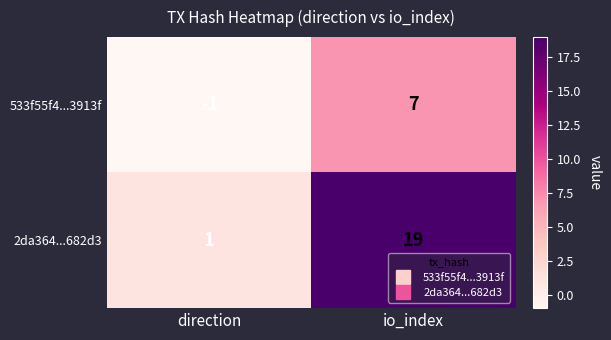

Rank the series at direction from lowest to highest value.

533f55f4...3913f, 2da364...682d3